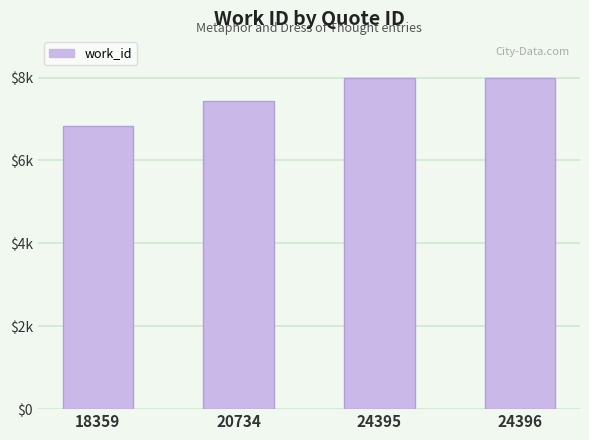

Does the chart contain any negative values?

No